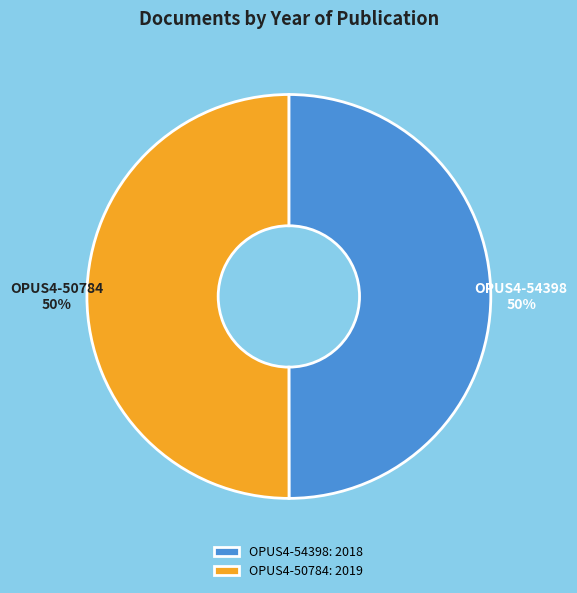

What is the ratio of the value at OPUS4-50784 to the value at OPUS4-54398?

1.0